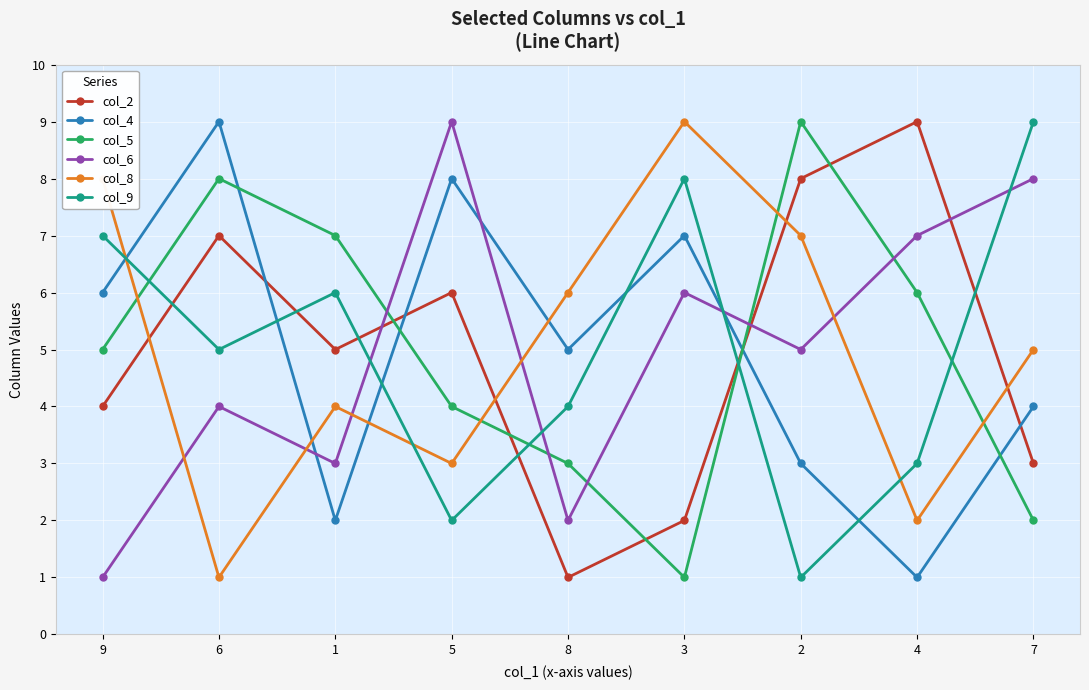

Count the number of categories in the chart.

9